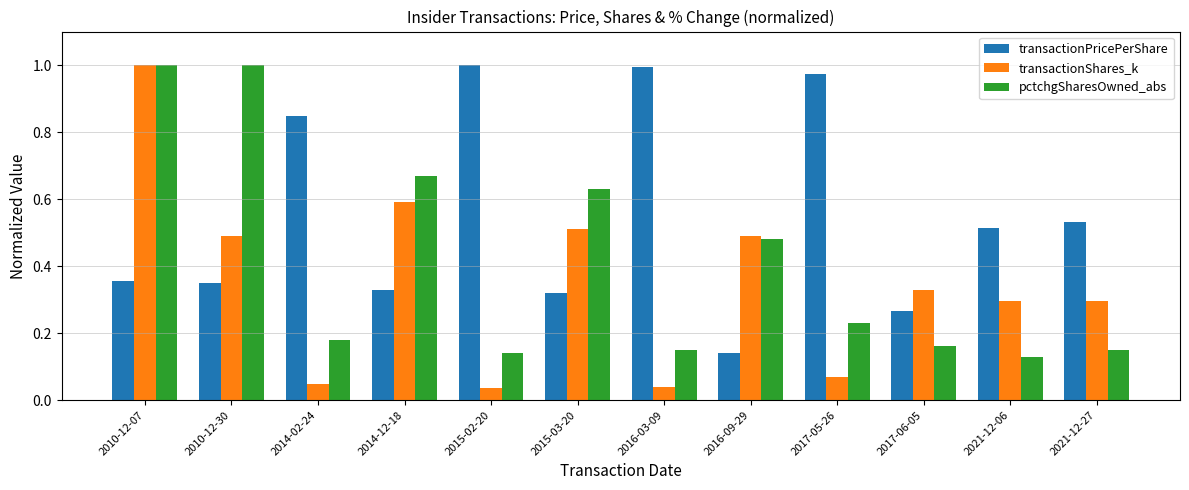

How many data points does each series have?

12